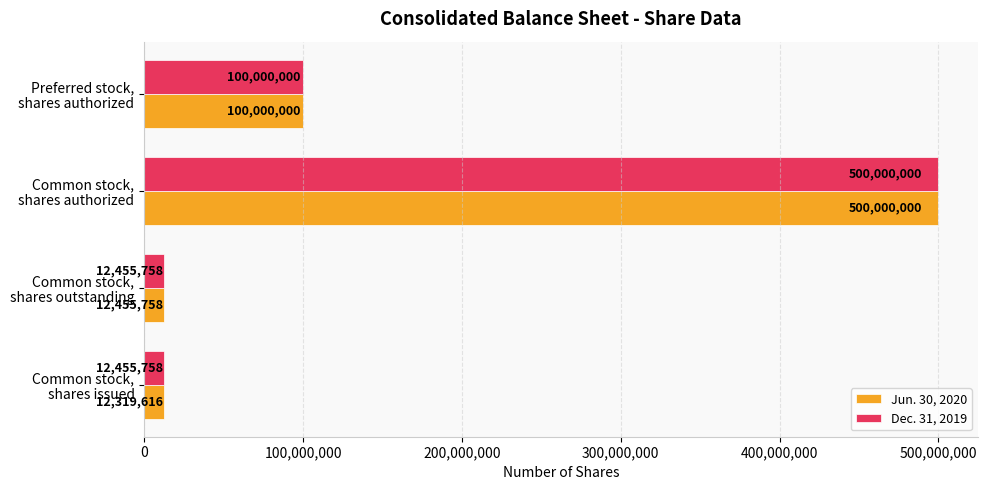

What is the minimum value for Dec. 31, 2019?

12455758